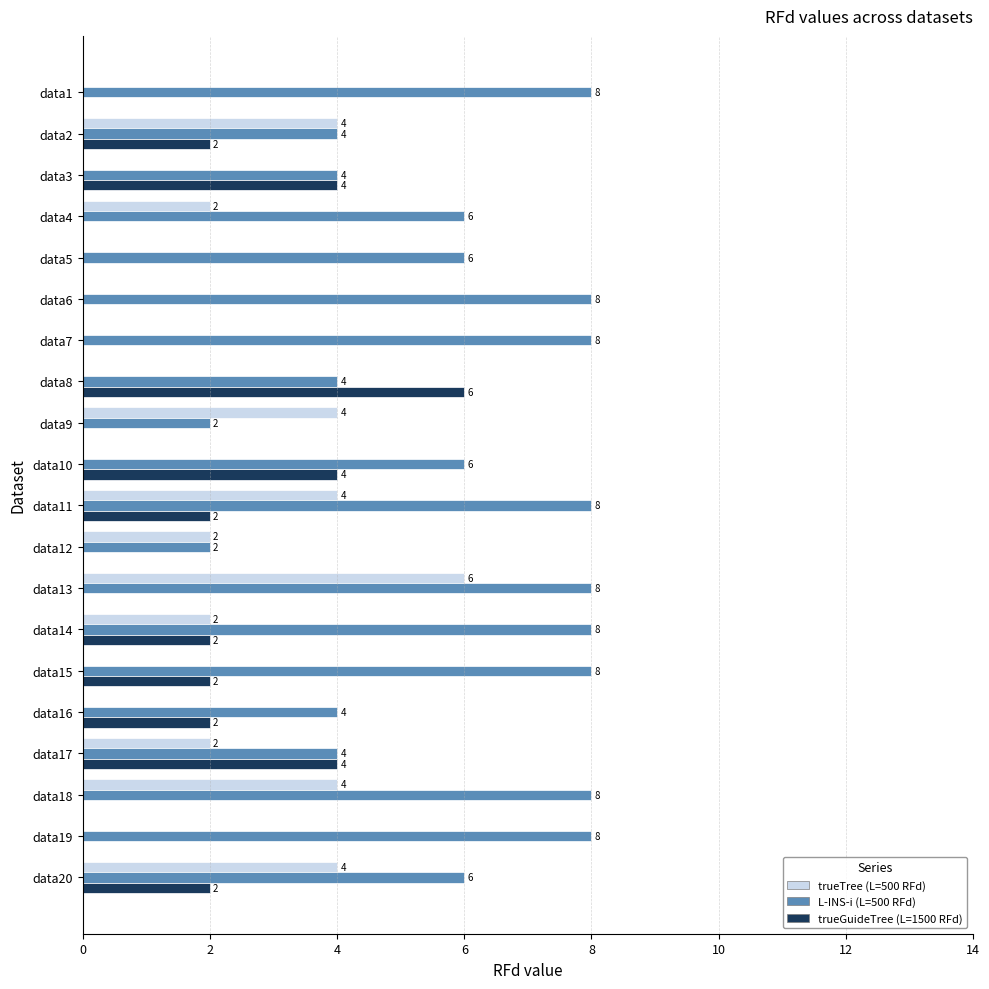

How many L-INS-i (L=500 RFd) values are between 4 and 8?

18